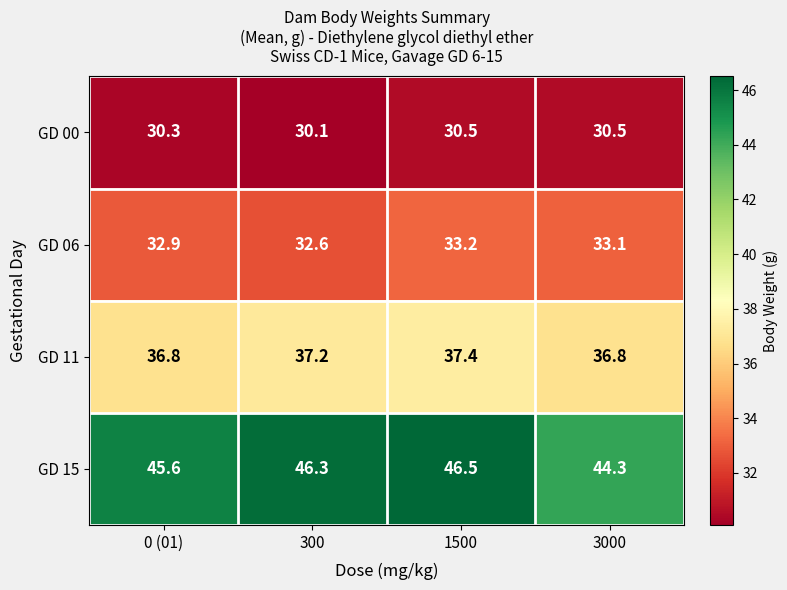

Reading left to right, what are all the values shown in this chart?

GD 00: 0 (01)=30.3	300=30.1	1500=30.5	3000=30.5
GD 06: 0 (01)=32.9	300=32.6	1500=33.2	3000=33.1
GD 11: 0 (01)=36.8	300=37.2	1500=37.4	3000=36.8
GD 15: 0 (01)=45.6	300=46.3	1500=46.5	3000=44.3